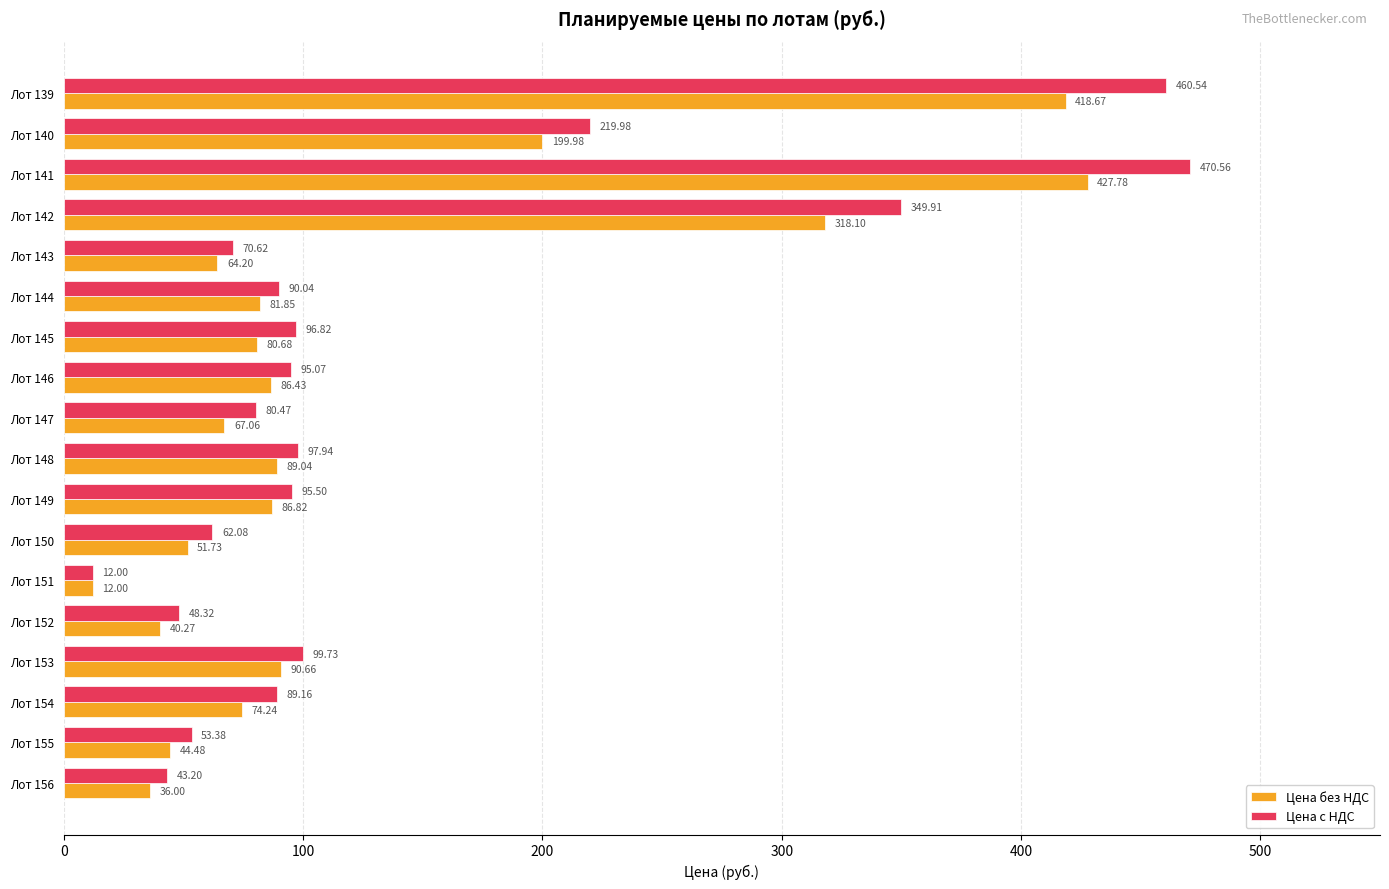

At Лот 144, list the series in order from smallest to largest.

Цена без НДС, Цена с НДС